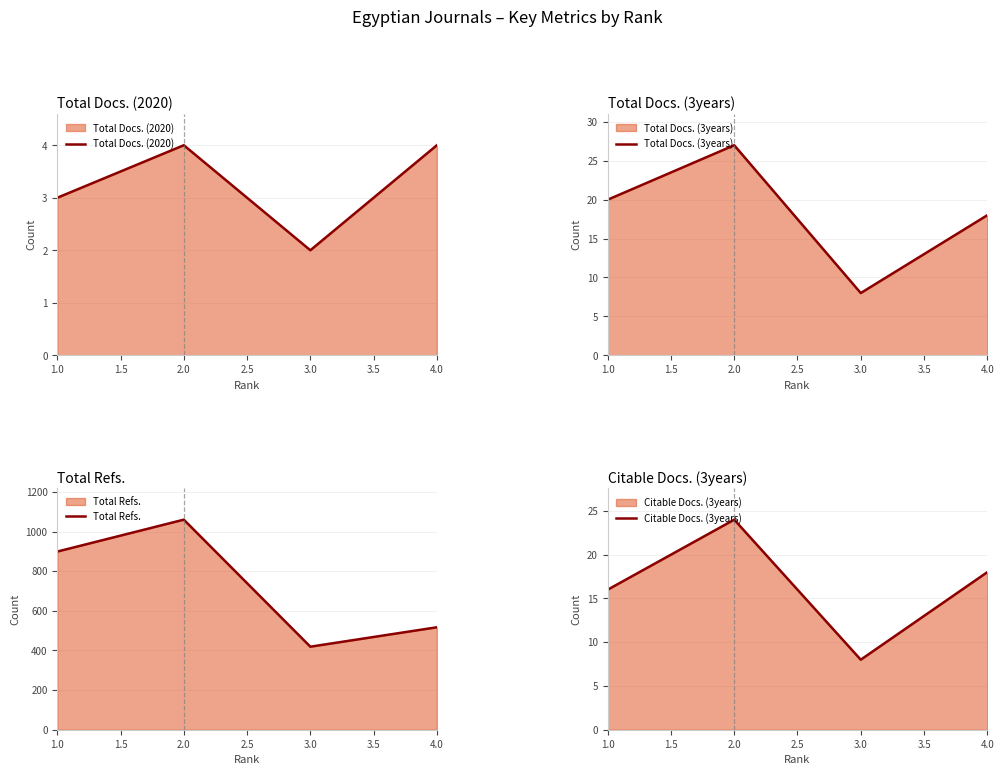

Which category has the lowest value in the Total Docs. (2020) series?

3.0